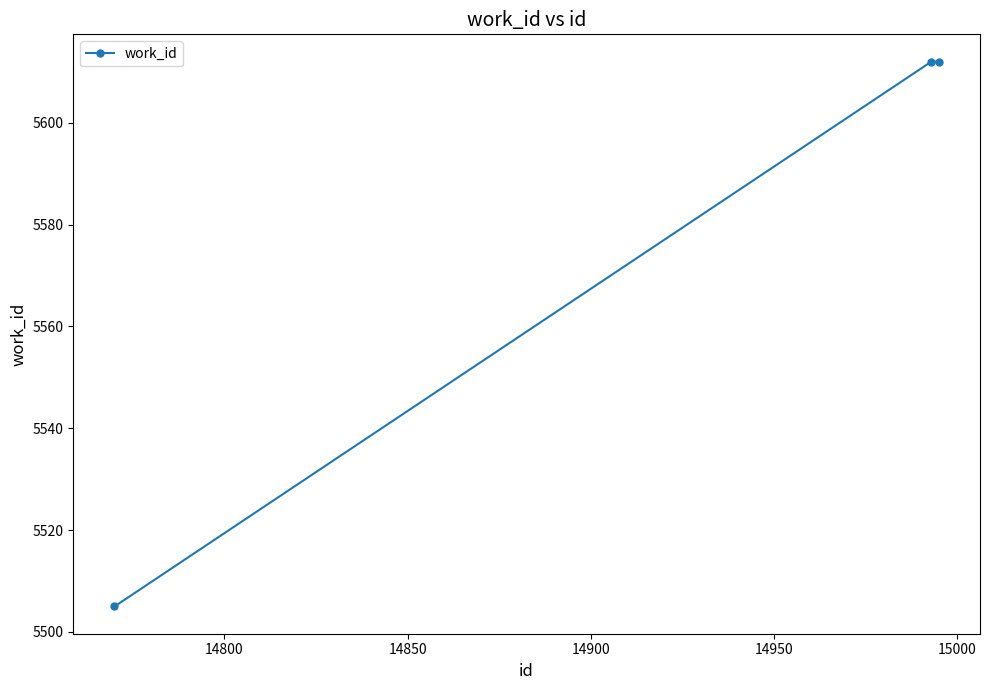

What is the maximum value shown in the chart?

5612